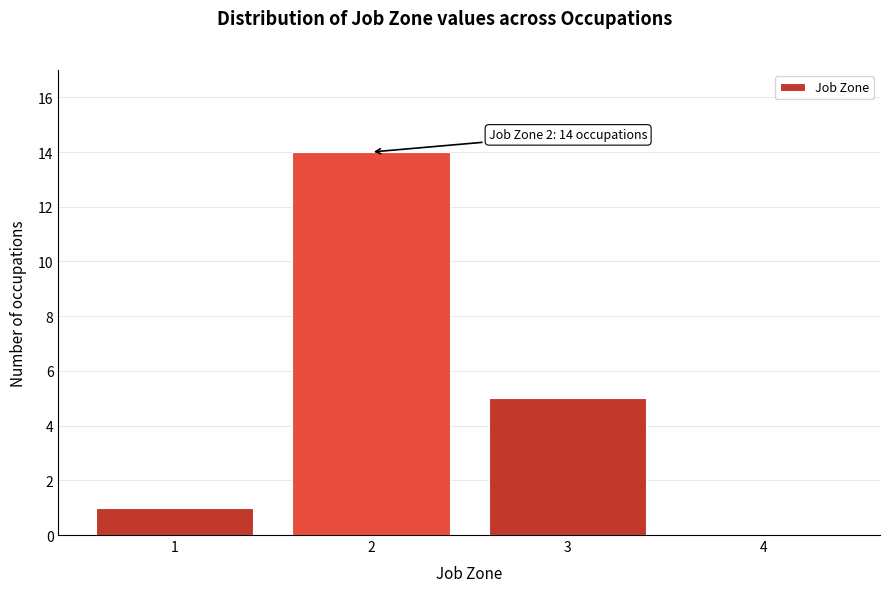

Which range on the x-axis has the tallest bar?

1.5 to 2.5